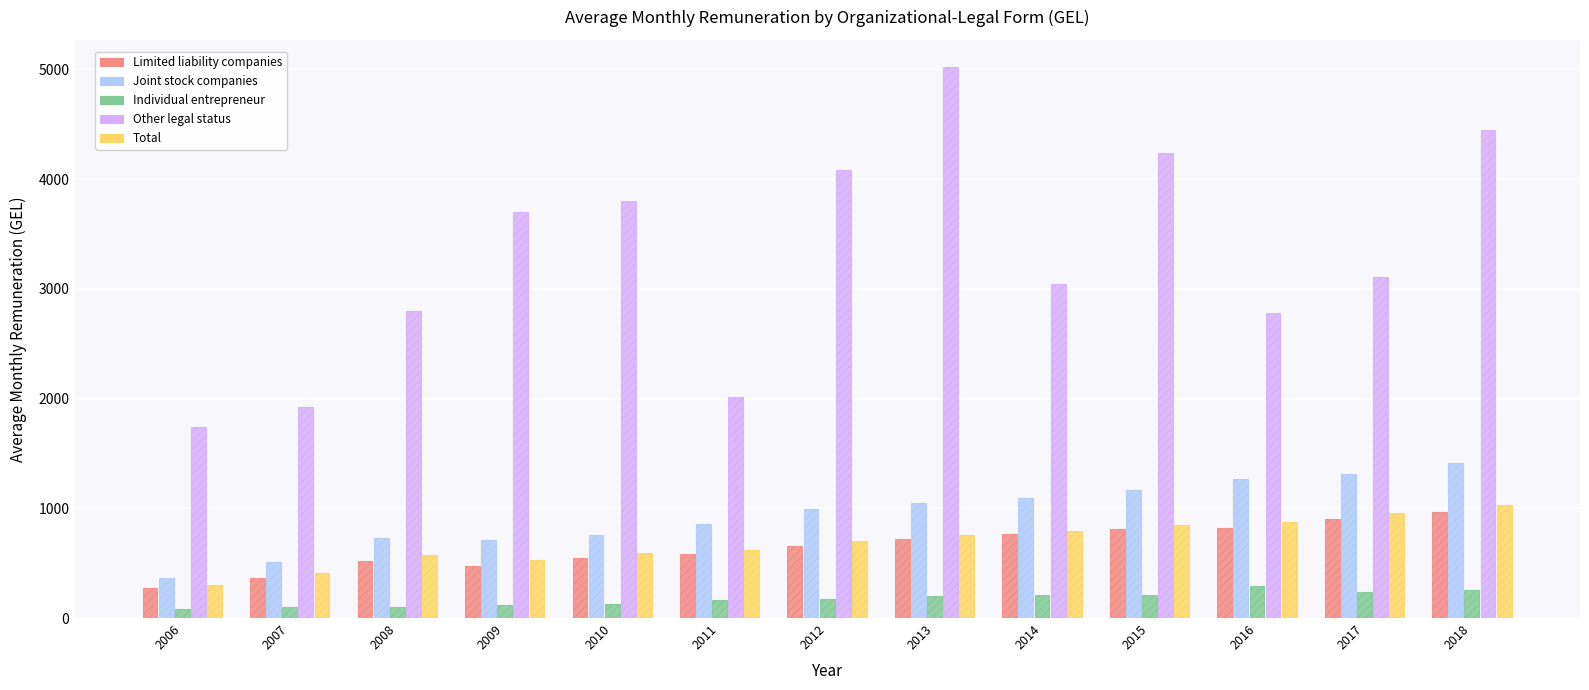

What is the difference between the Joint stock companies values at 2011 and 2008?

129.1